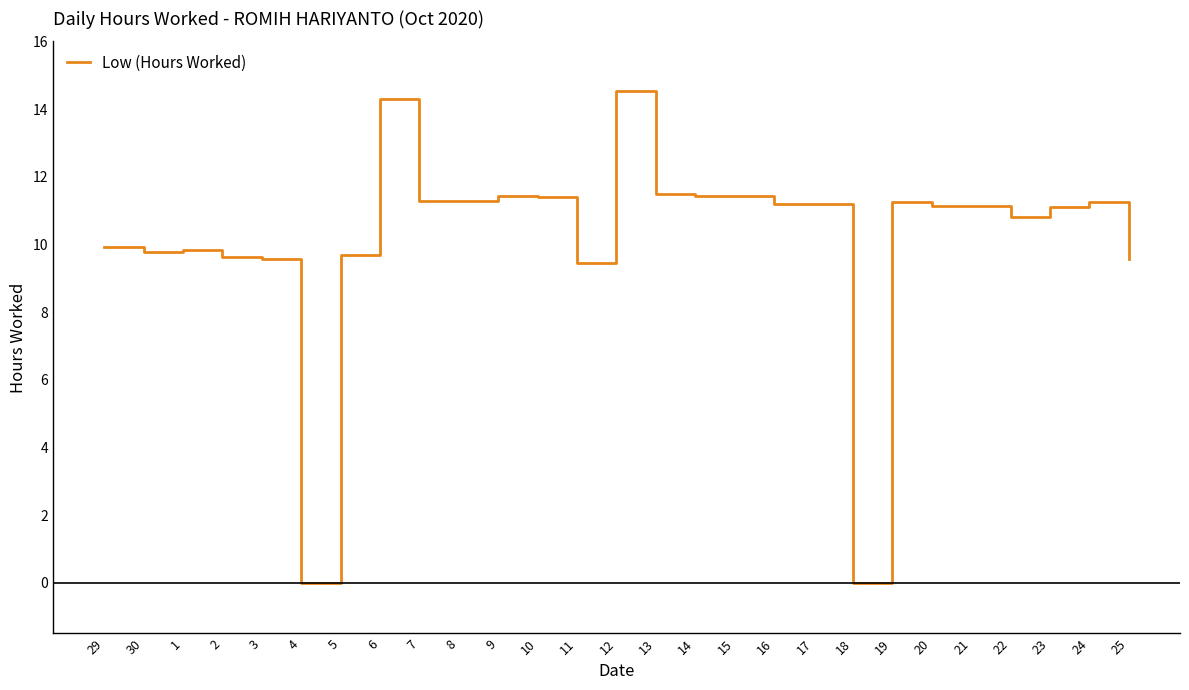

Which has a higher value, 18 or 17?

17